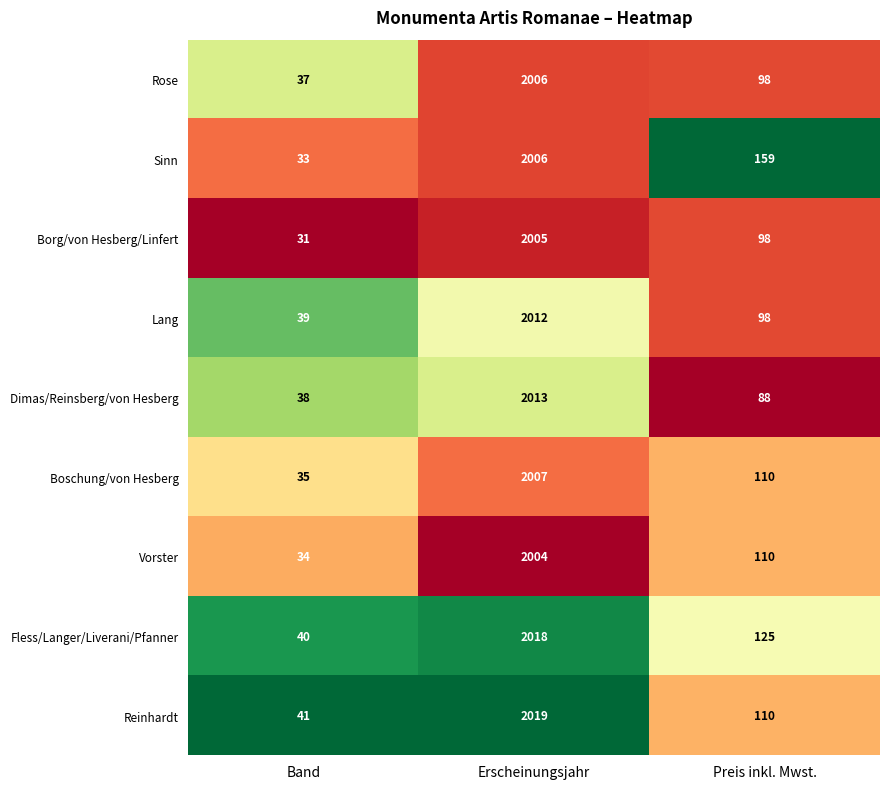

What is the difference between the highest and lowest values at Band?

10